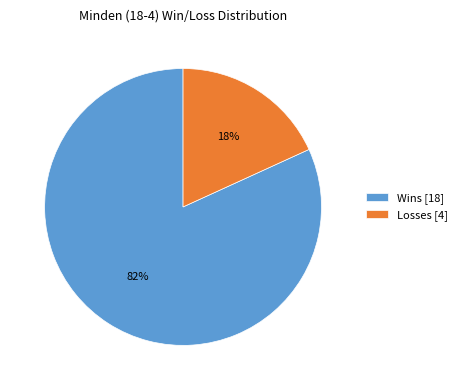

Is there any slice that represents more than half of the pie?

Yes